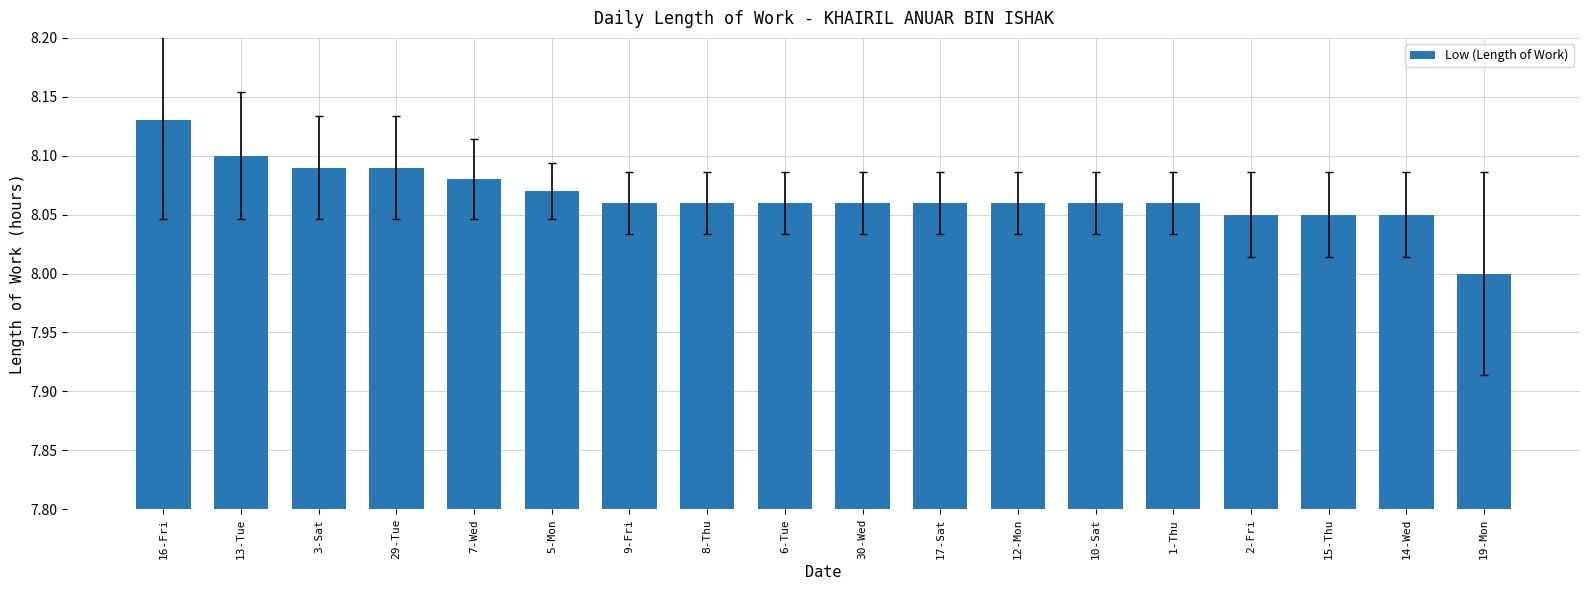

The chart shows a value of 8.1 at 5-Mon. True or false?

True